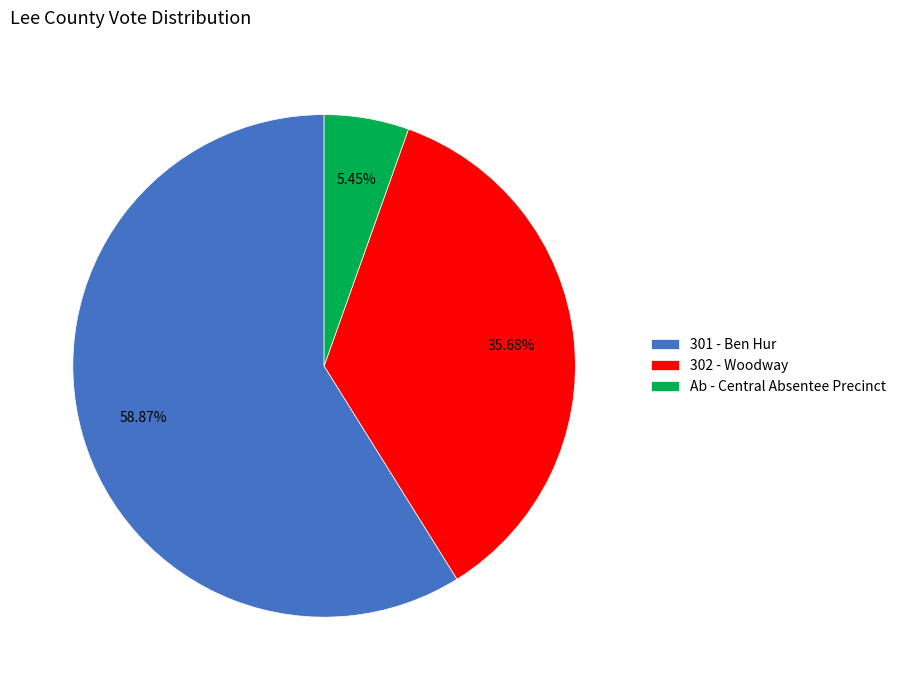

What percentage is NOT represented by 302 - Woodway?

64.3%